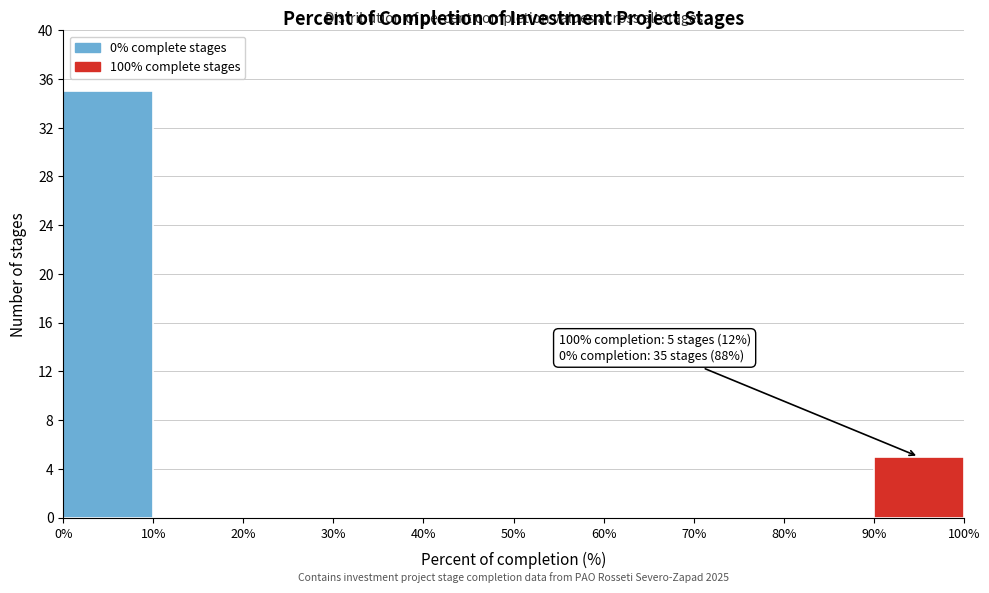

Which range on the x-axis has the tallest bar?

0% to 10%